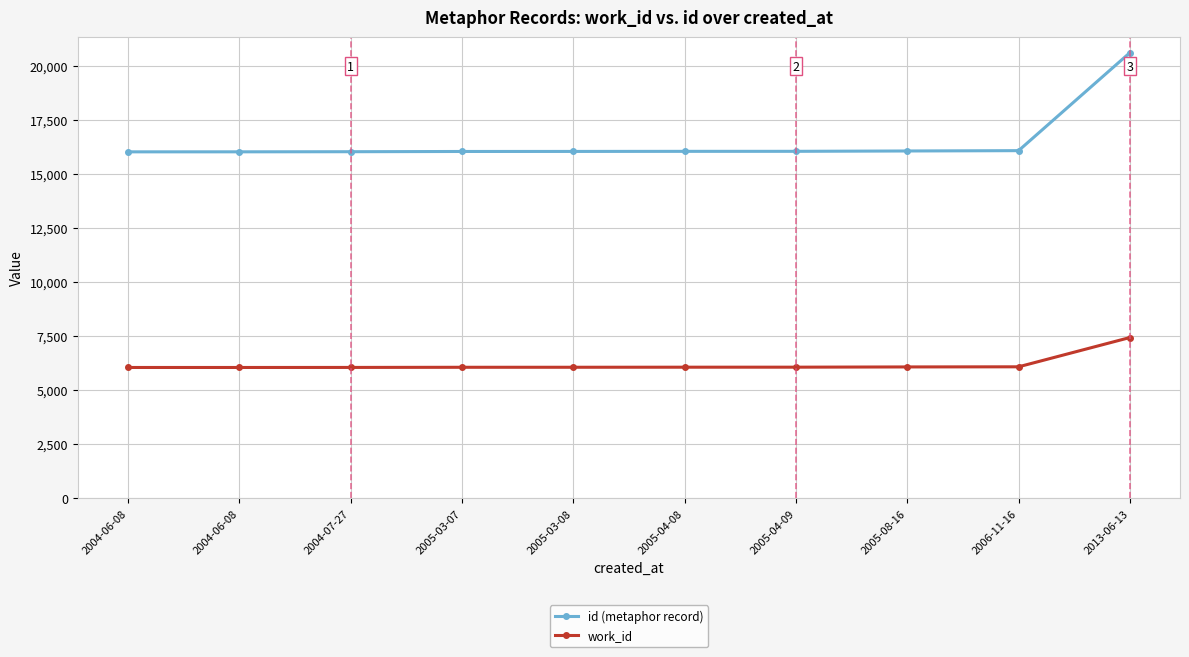

True or false: work_id has more than 2 points higher than both neighbors.

False